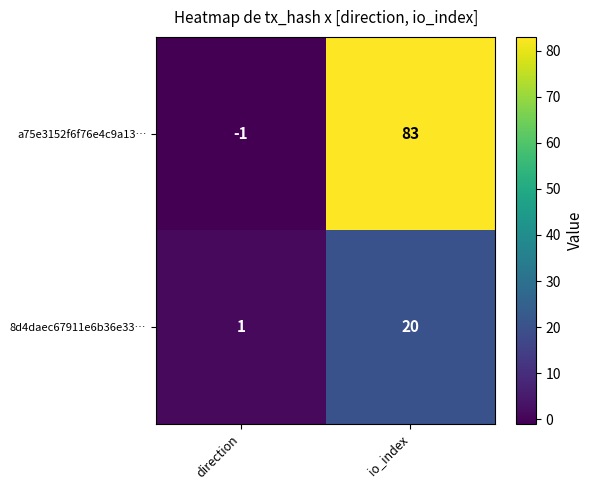

What is the total value across all series at io_index?

103